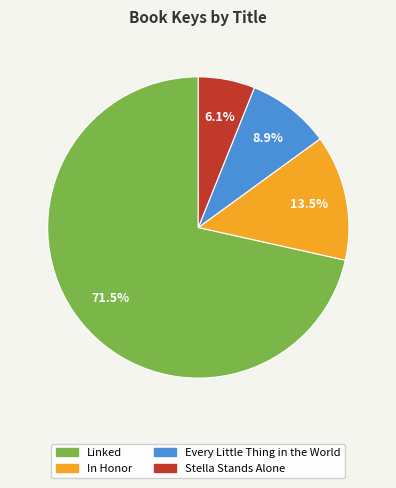

True or false: In Honor accounts for 21% of the total.

False